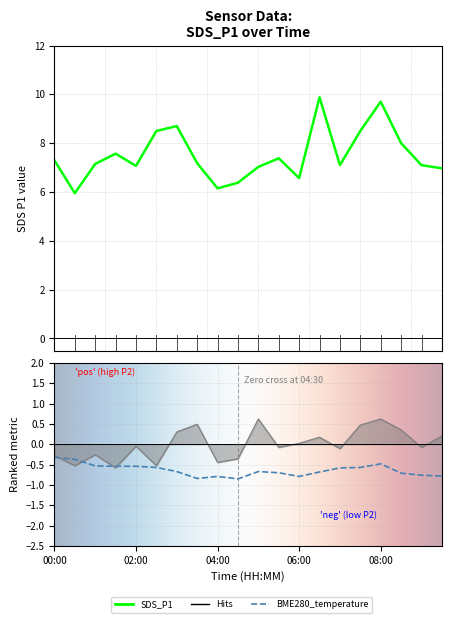

At which category is the sum across all series the highest?

08:00